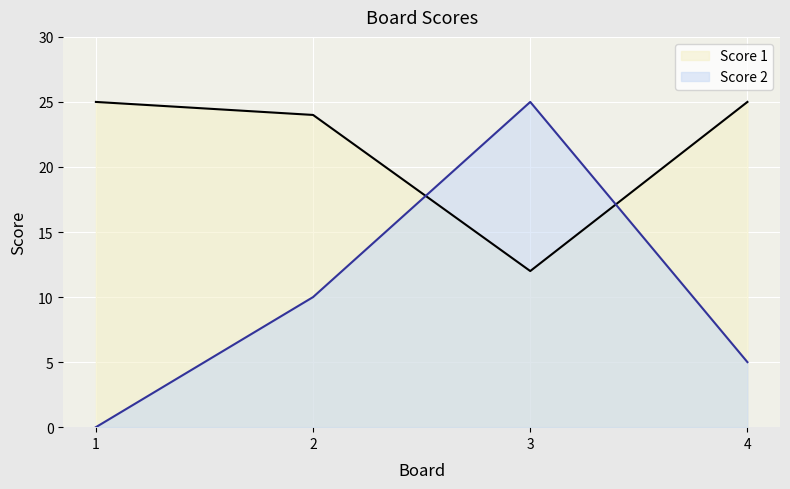

How many times do Score 2 and Score 1 cross each other?

2